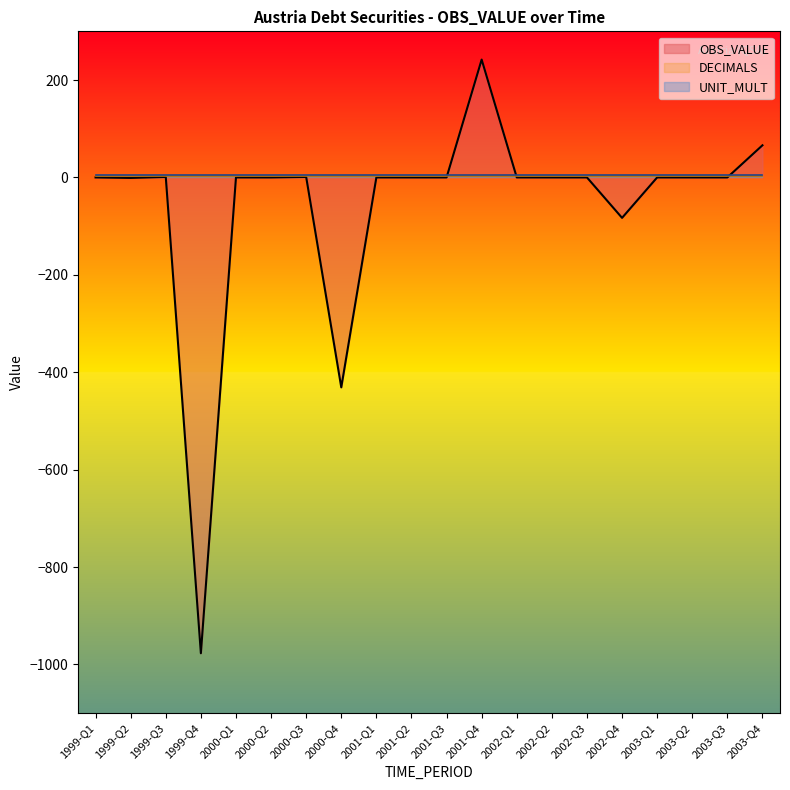

At which category does the chart reach its peak across all series?

2001-Q4